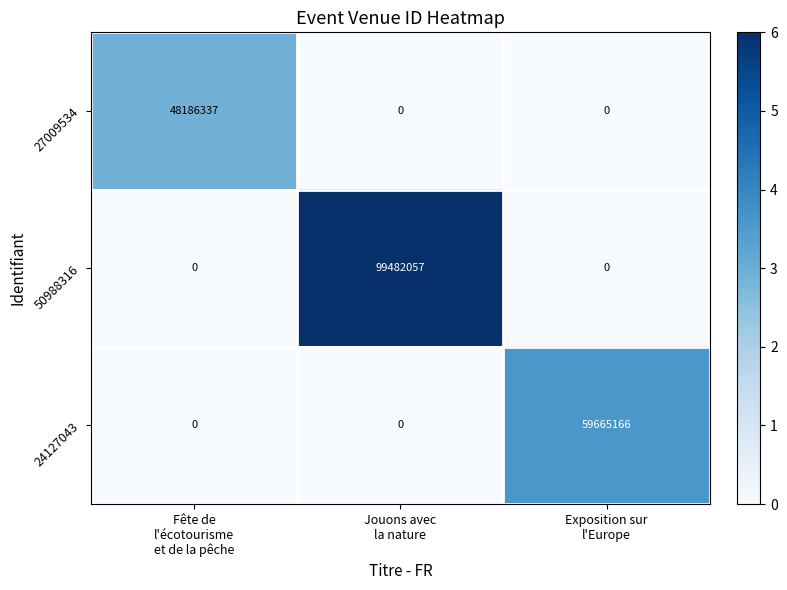

Which series has the largest total across all categories?

50988316